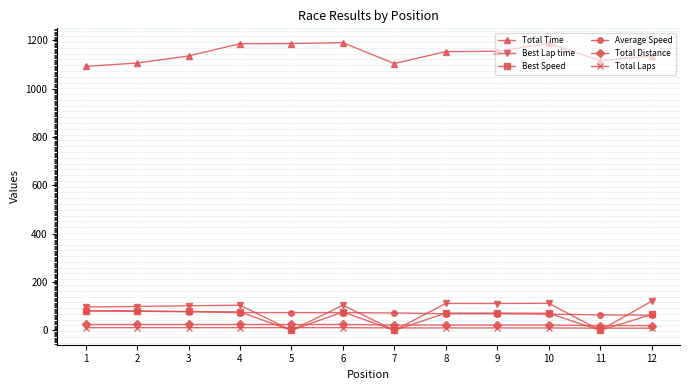

True or false: Total Time and Average Speed intersect in this chart.

False